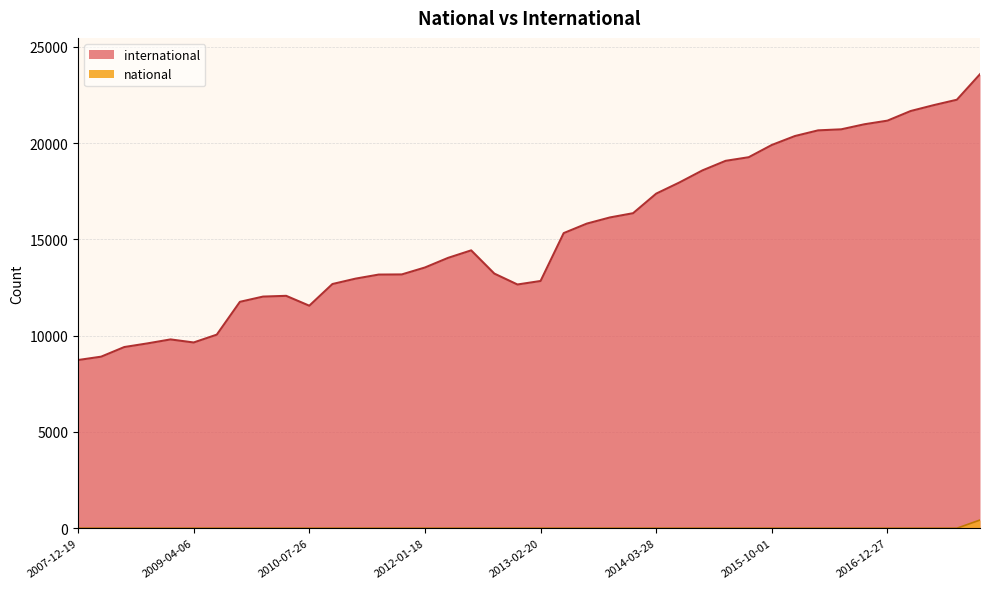

What position from the right is 2009-06-17?

34